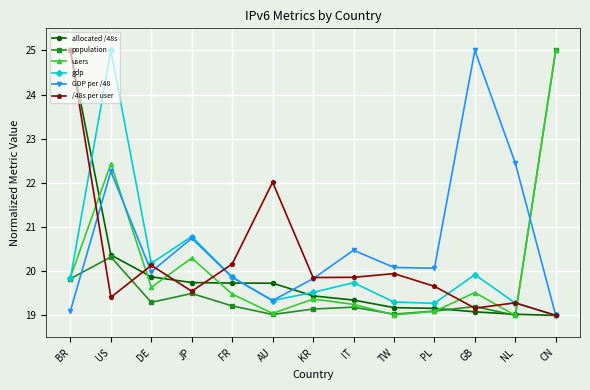

What is the difference between the highest and lowest values at CN?

6.0